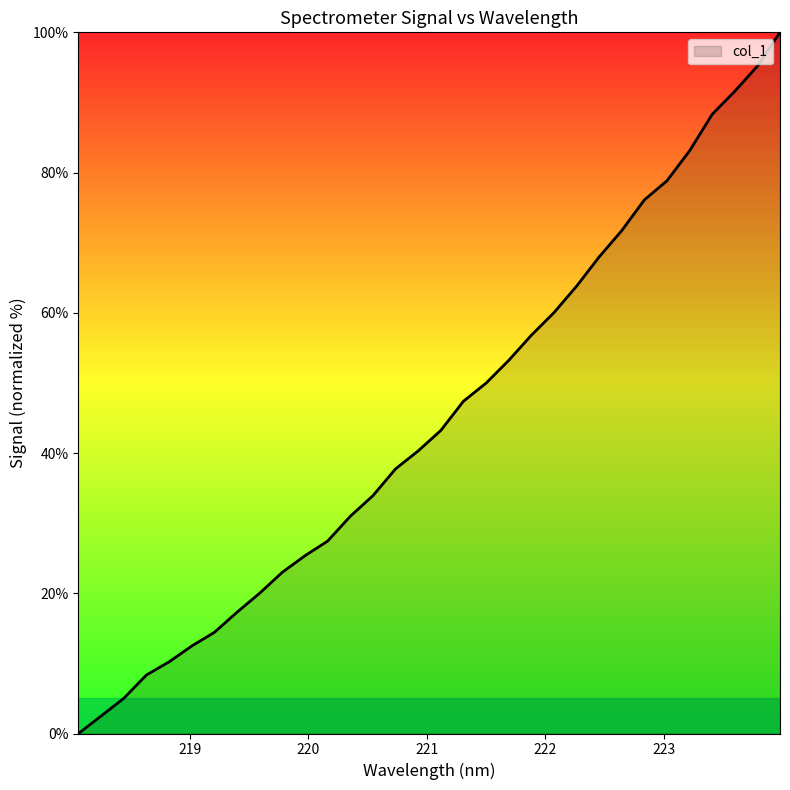

What is the difference between the maximum and minimum values?

100.0